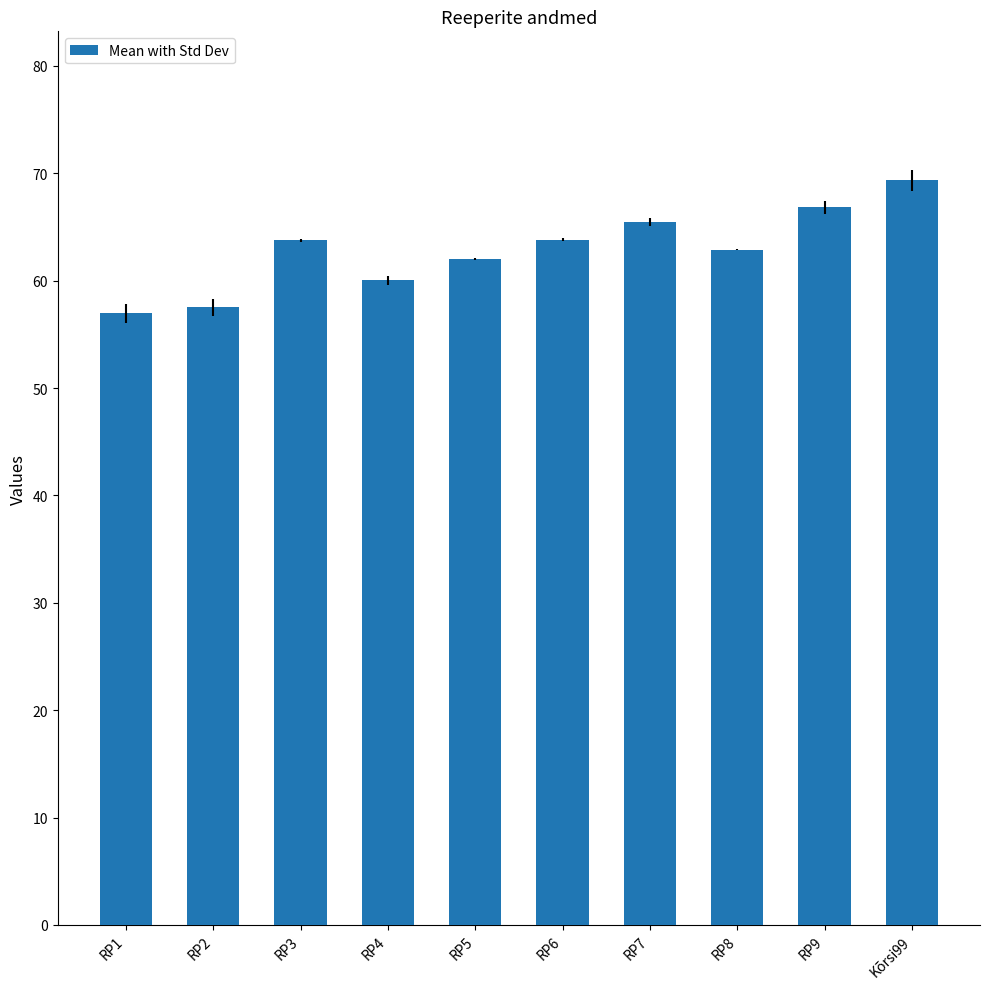

The value at RP3 is 17.3. True or false?

False